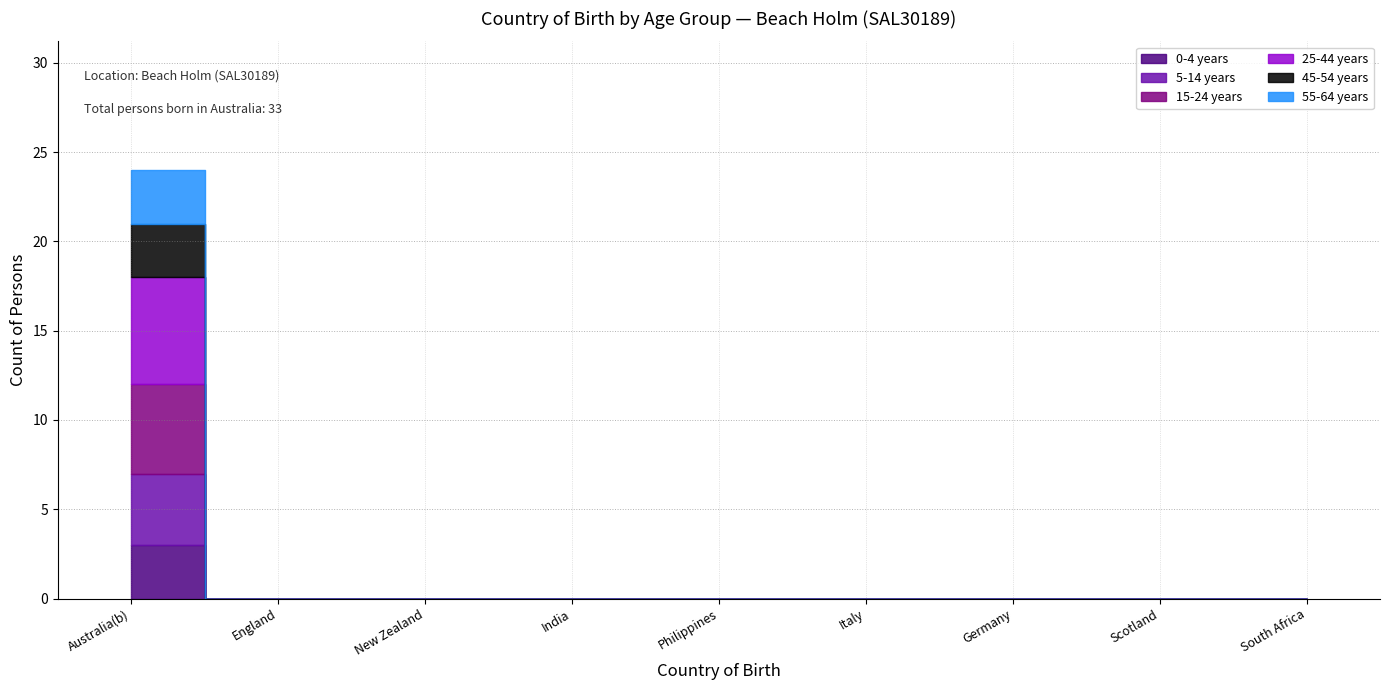

Reading left to right, list all the values displayed in this chart.

0-4 years: 3	0	0	0	0	0	0	0	0
5-14 years: 4	0	0	0	0	0	0	0	0
15-24 years: 5	0	0	0	0	0	0	0	0
25-44 years: 6	0	0	0	0	0	0	0	0
45-54 years: 3	0	0	0	0	0	0	0	0
55-64 years: 3	0	0	0	0	0	0	0	0